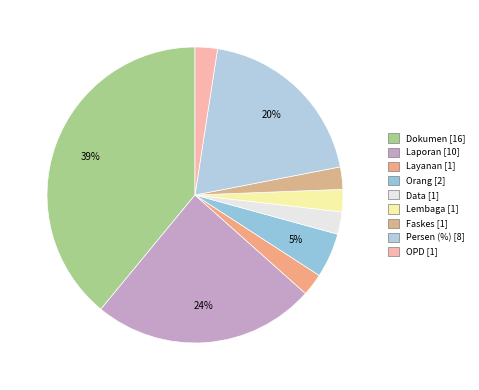

Which slice is the smallest?

Administrasi Kependudukan (Layanan)